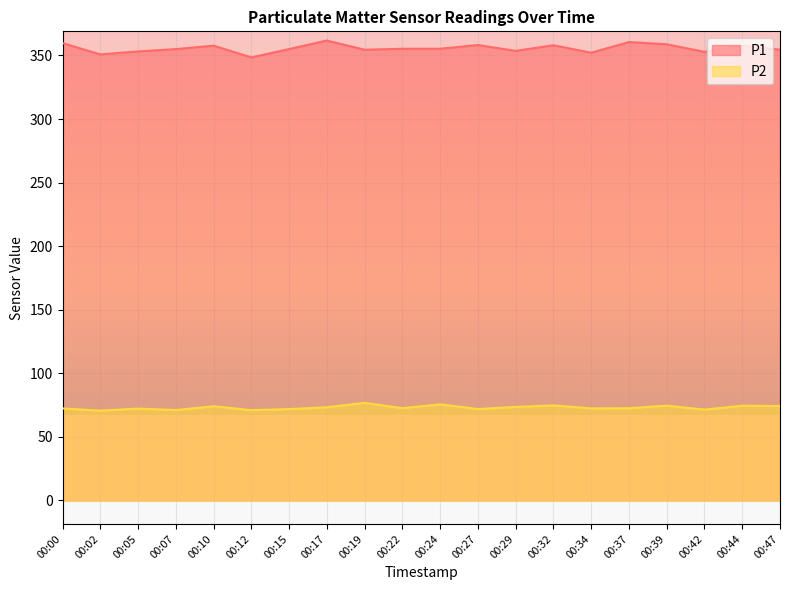

The P2 series shows 71.9 at 00:27. True or false?

True